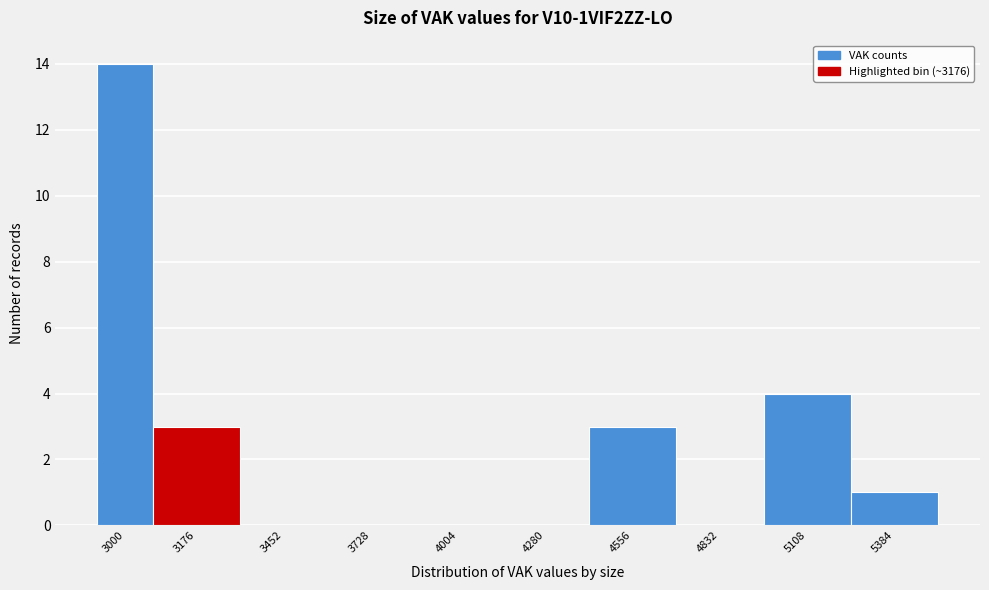

Reading left to right, list all the values displayed in this chart.

3000=14	3176=3	3452=0	3728=0	4004=0	4280=0	4556=3	4832=0	5108=4	5384=1